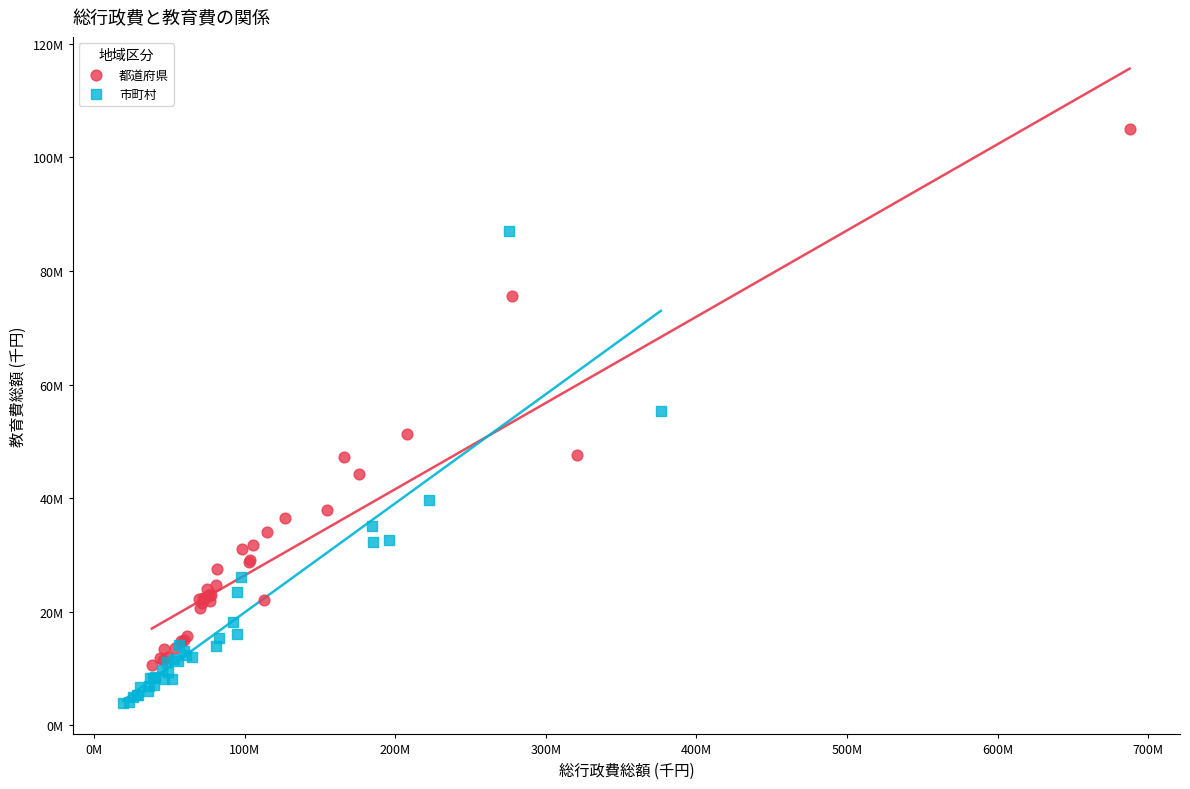

Which series has the largest Y range (max minus min)?

都道府県